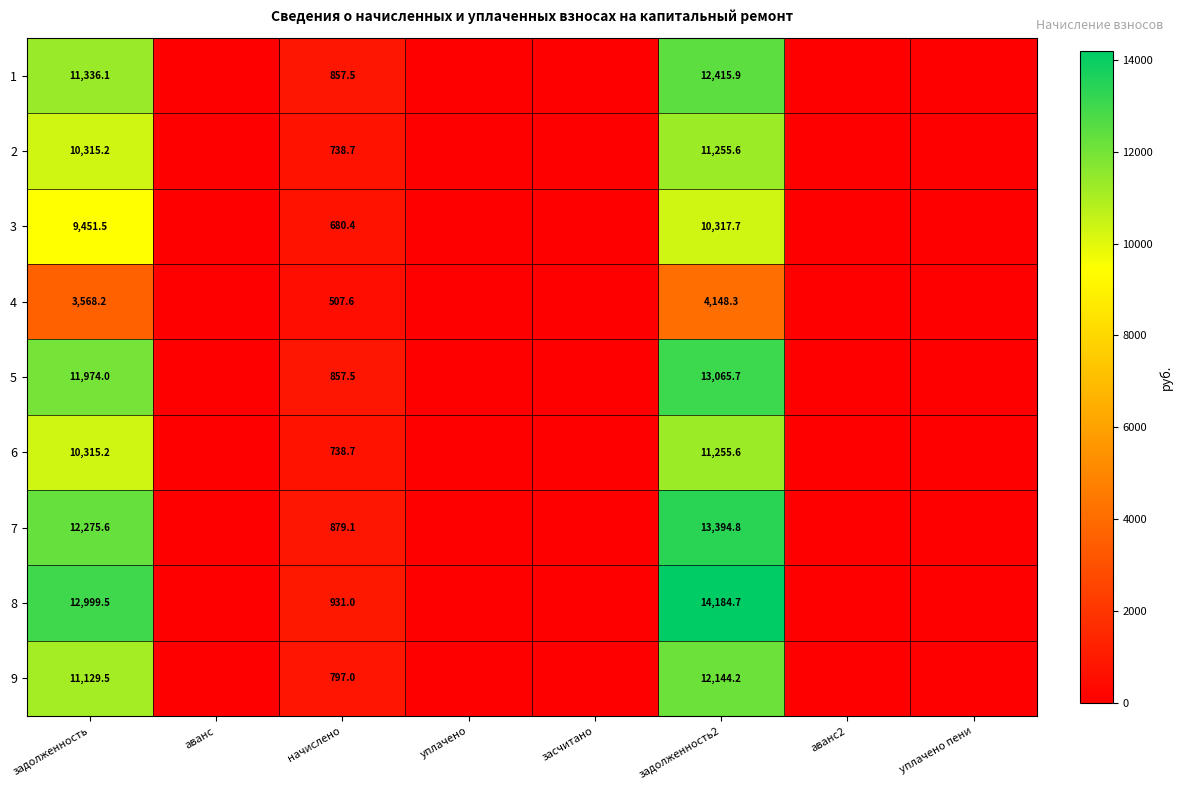

At which category is the sum across all series the highest?

задолженность2